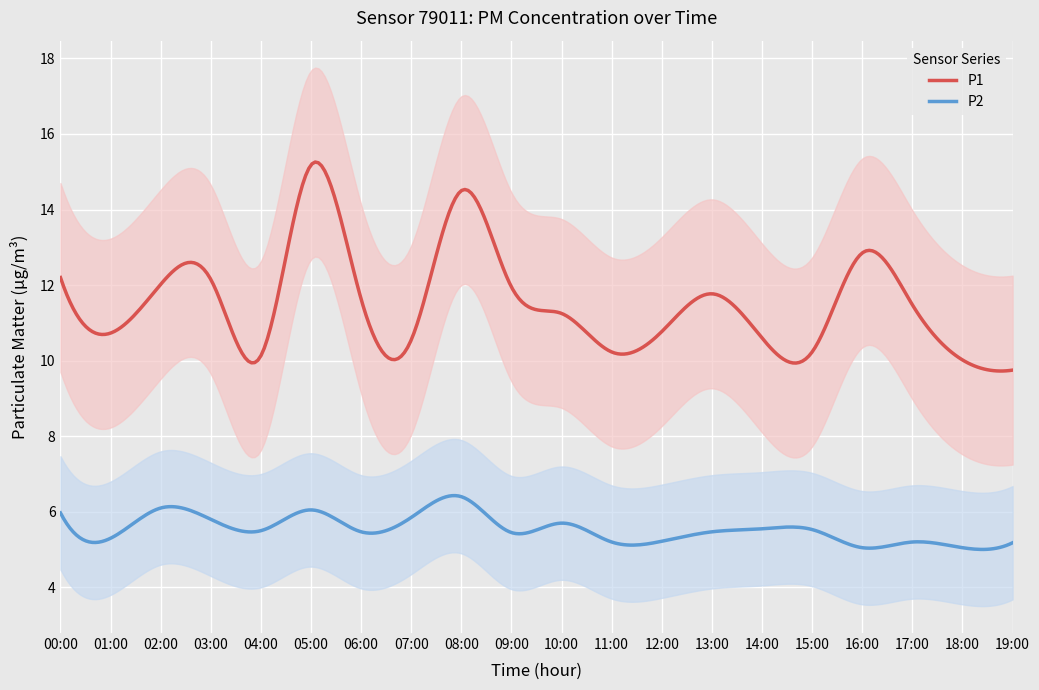

Where is the first local minimum for P1?

01:00